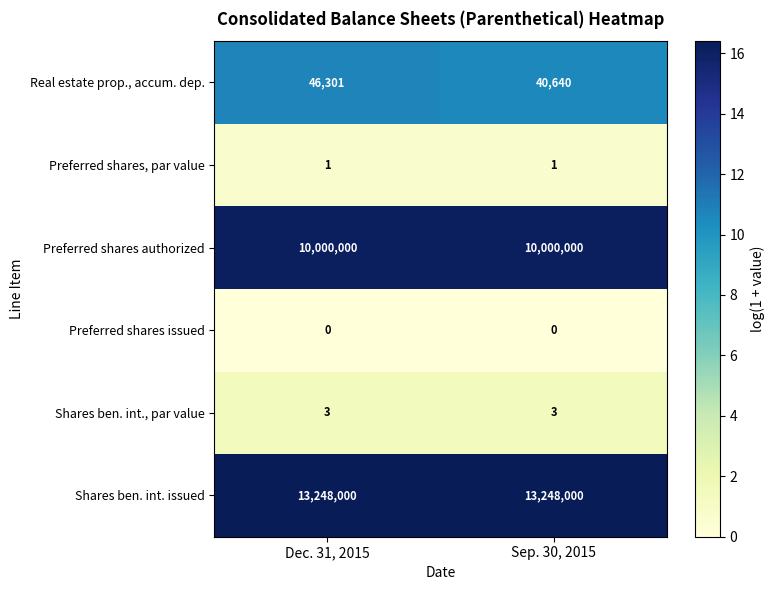

Is it true that Preferred shares authorized equals 2252764 at Dec. 31, 2015?

False